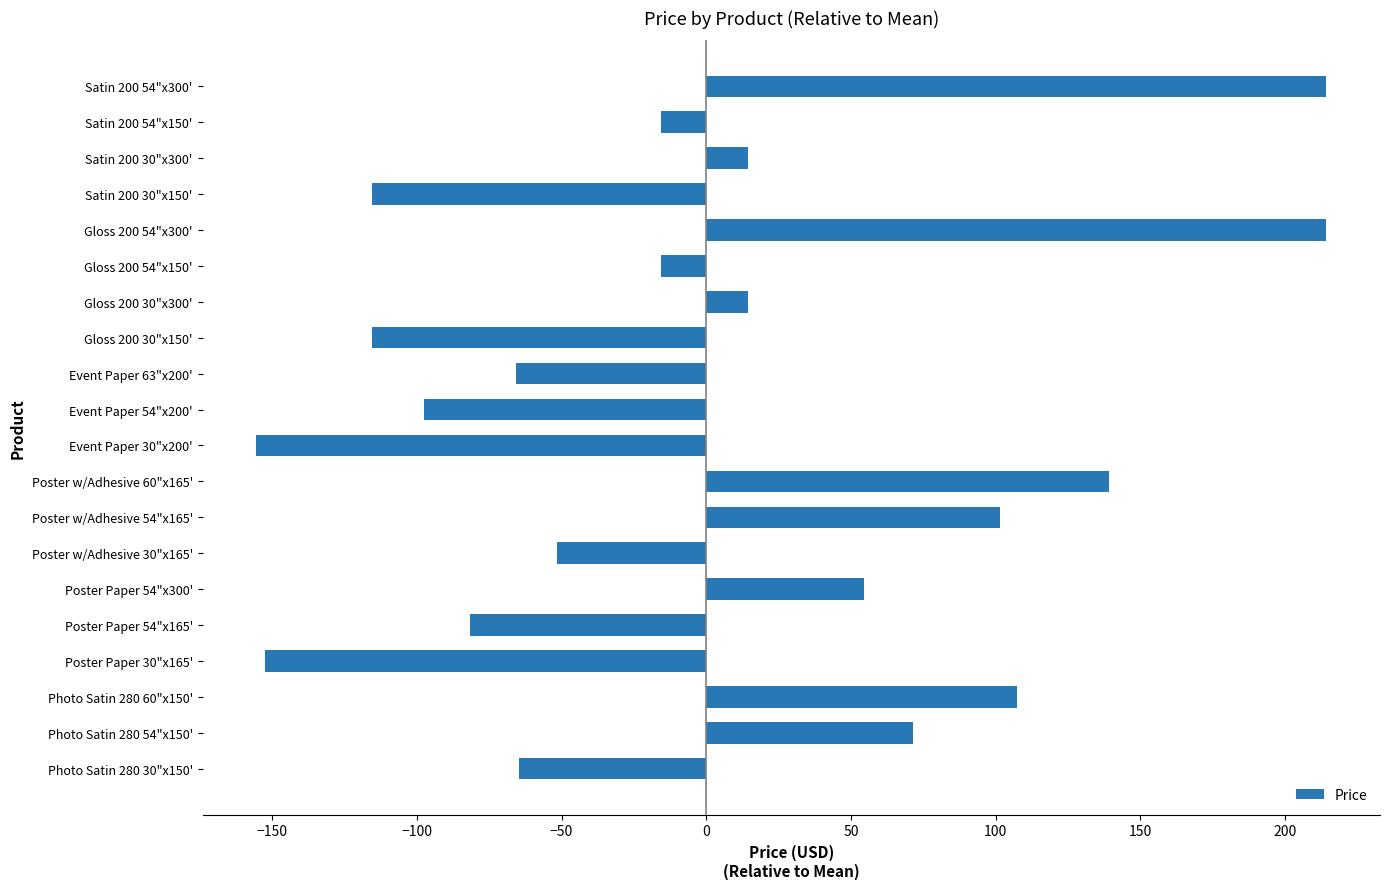

What is the maximum value shown in the chart?

214.4